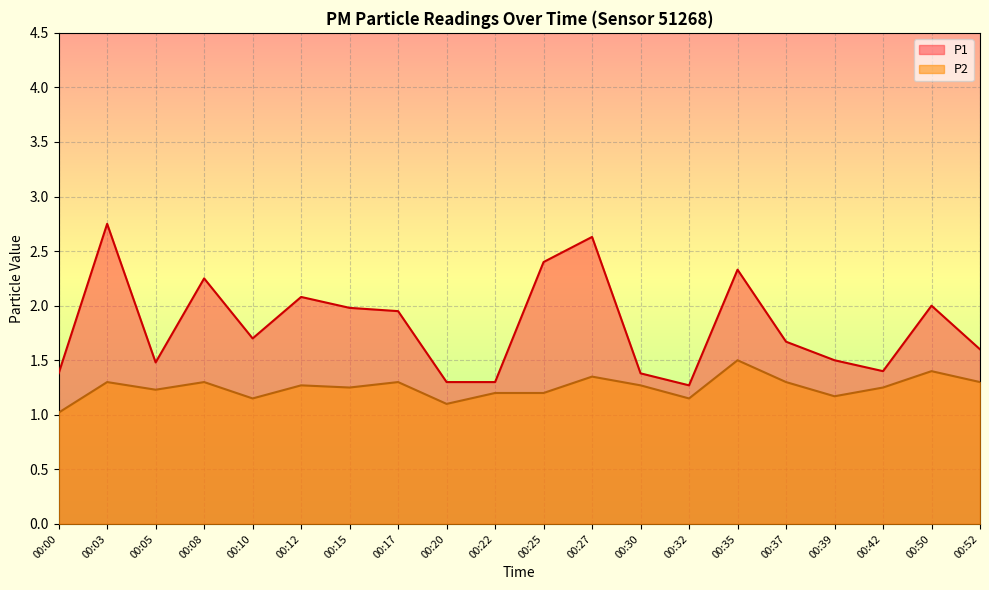

What is the average value of the P2 series?

1.3